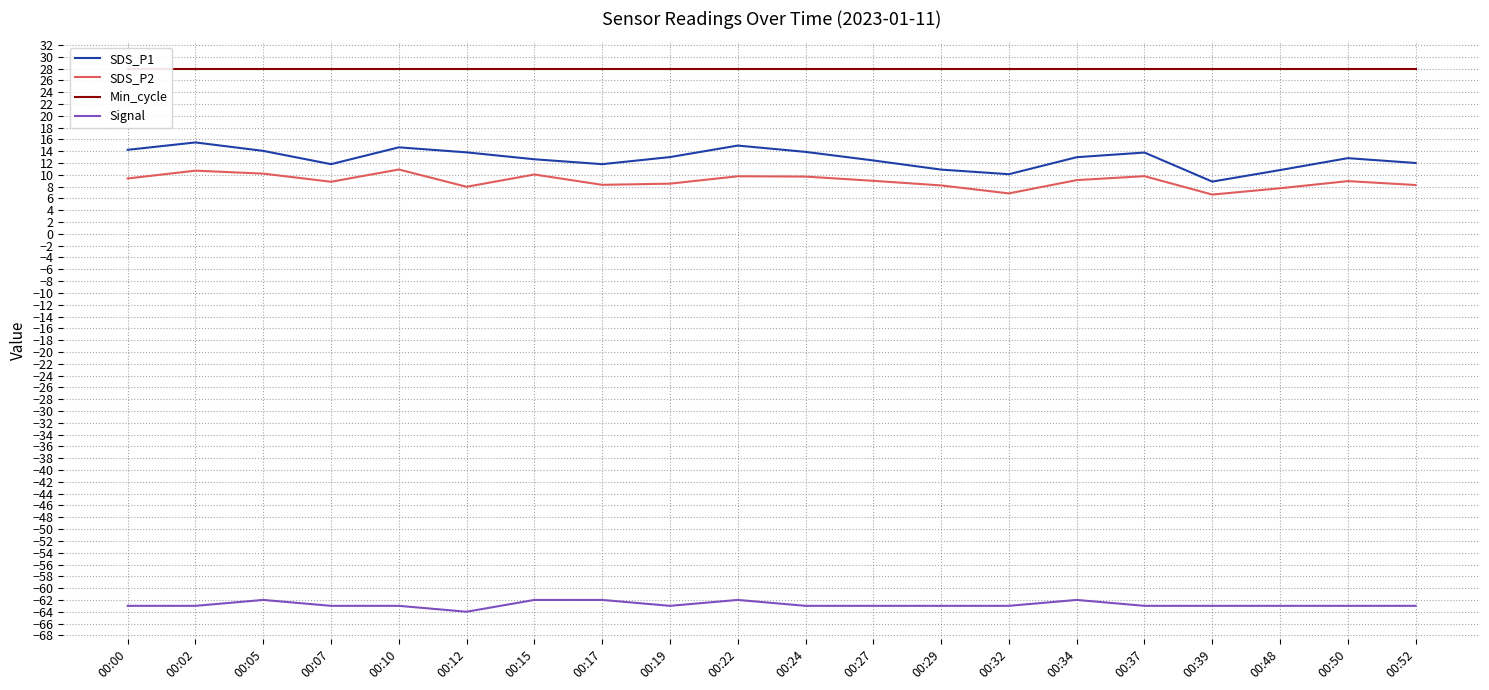

Reading left to right, transcribe all the data shown in this chart.

SDS_P1: 00:00=14.2	00:02=15.5	00:05=14.1	00:07=11.8	00:10=14.7	00:12=13.8	00:15=12.6	00:17=11.8	00:19=13.0	00:22=14.9	00:24=13.9	00:27=12.4	00:29=10.9	00:32=10.1	00:34=13.0	00:37=13.8	00:39=8.8	00:48=10.8	00:50=12.8	00:52=12.0
SDS_P2: 00:00=9.4	00:02=10.7	00:05=10.2	00:07=8.8	00:10=10.9	00:12=8.0	00:15=10.1	00:17=8.3	00:19=8.5	00:22=9.8	00:24=9.7	00:27=9.0	00:29=8.2	00:32=6.8	00:34=9.1	00:37=9.8	00:39=6.7	00:48=7.7	00:50=8.9	00:52=8.3
Min_cycle: 00:00=28.0	00:02=28.0	00:05=28.0	00:07=28.0	00:10=28.0	00:12=28.0	00:15=28.0	00:17=28.0	00:19=28.0	00:22=28.0	00:24=28.0	00:27=28.0	00:29=28.0	00:32=28.0	00:34=28.0	00:37=28.0	00:39=28.0	00:48=28.0	00:50=28.0	00:52=28.0
Signal: 00:00=-63.0	00:02=-63.0	00:05=-62.0	00:07=-63.0	00:10=-63.0	00:12=-64.0	00:15=-62.0	00:17=-62.0	00:19=-63.0	00:22=-62.0	00:24=-63.0	00:27=-63.0	00:29=-63.0	00:32=-63.0	00:34=-62.0	00:37=-63.0	00:39=-63.0	00:48=-63.0	00:50=-63.0	00:52=-63.0